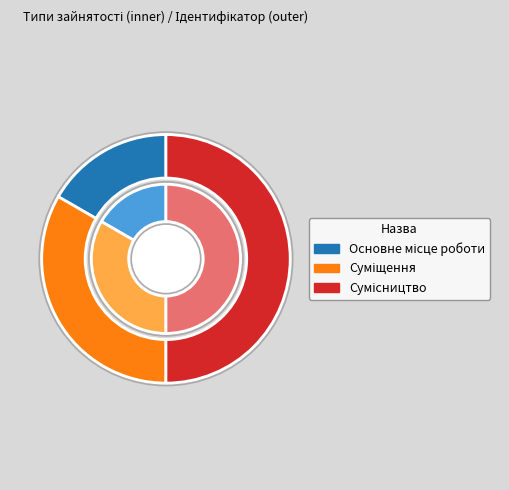

How many segments does this pie chart have?

3